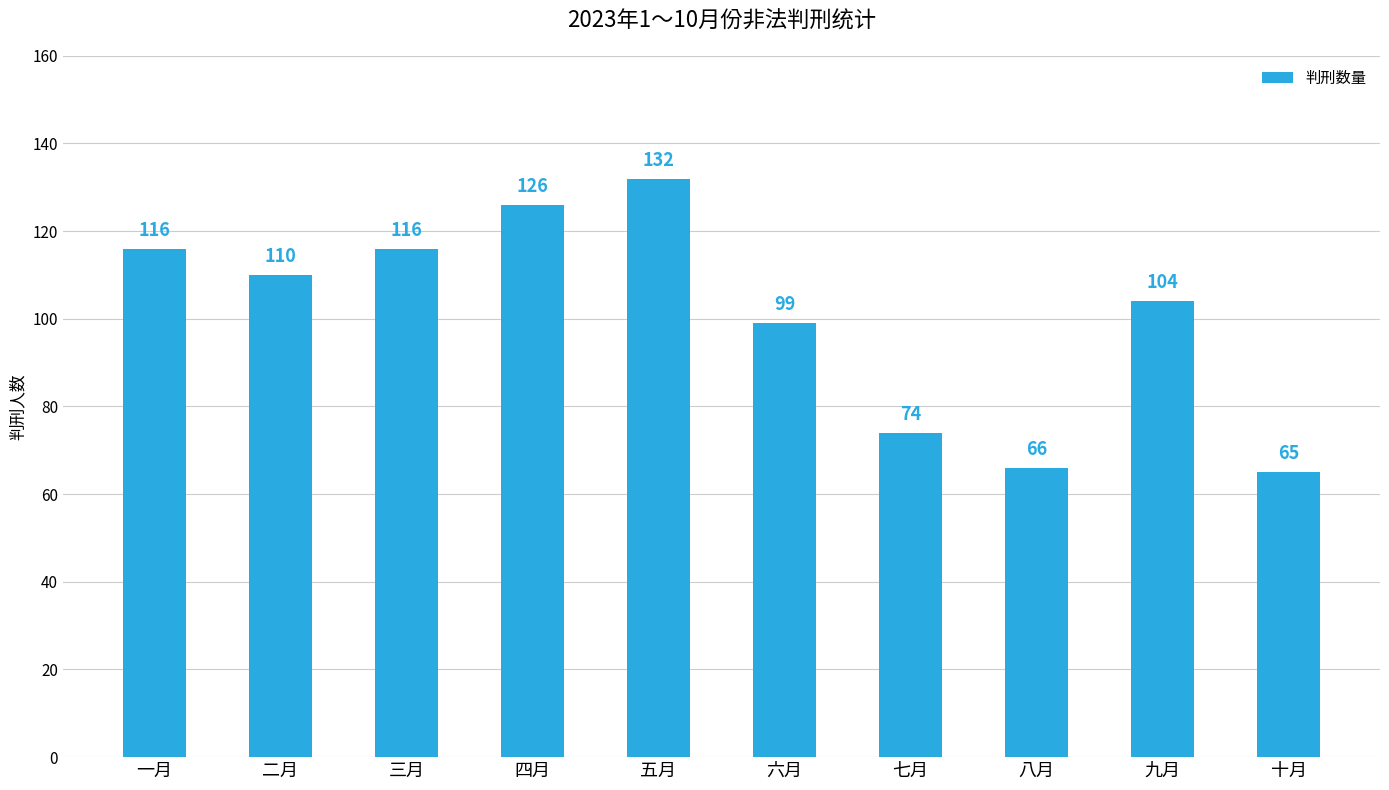

Does the chart contain stacked bars?

No